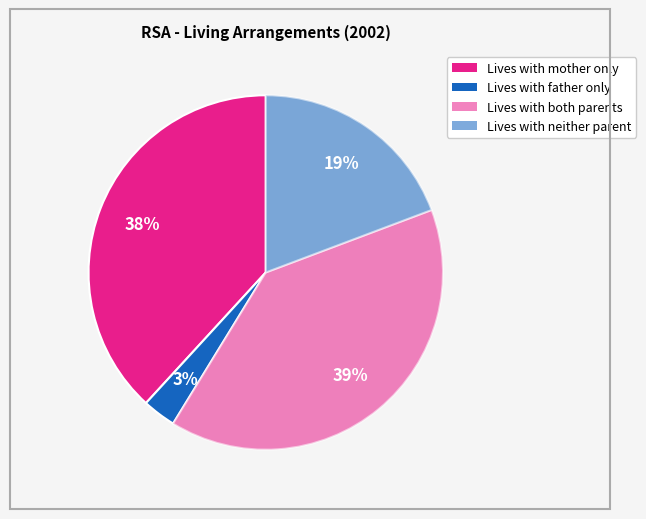

Does Lives with mother only represent more than half of the total?

No